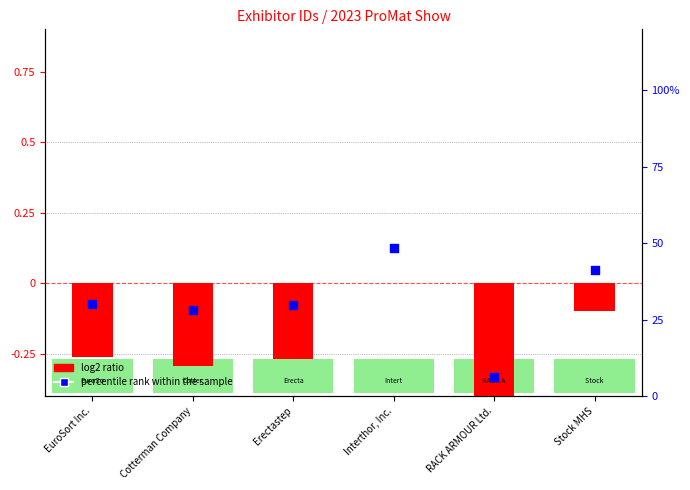

Which series reaches the minimum Y coordinate?

log2 ratio